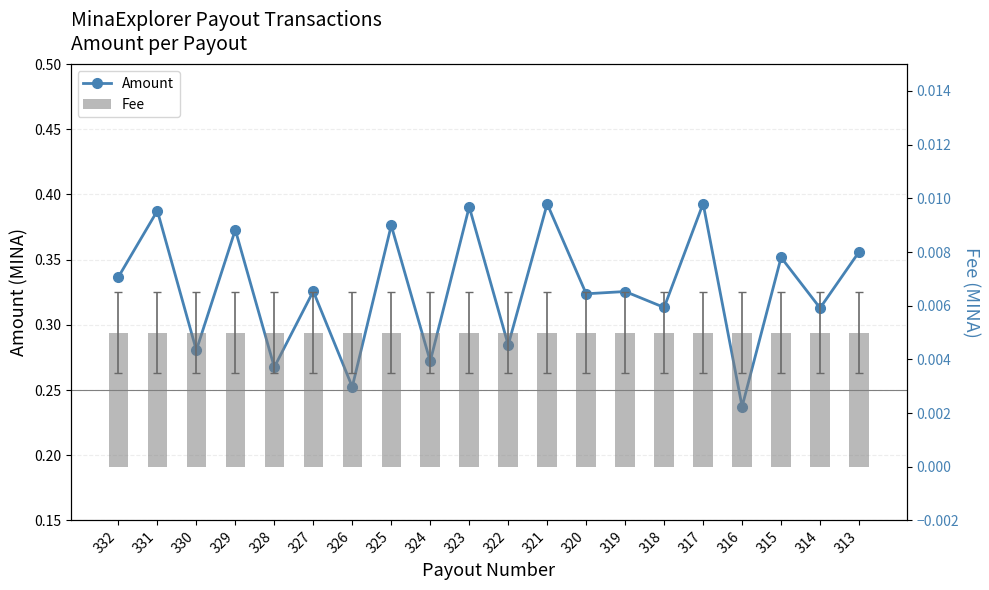

At which label does Fee reach its peak?

332